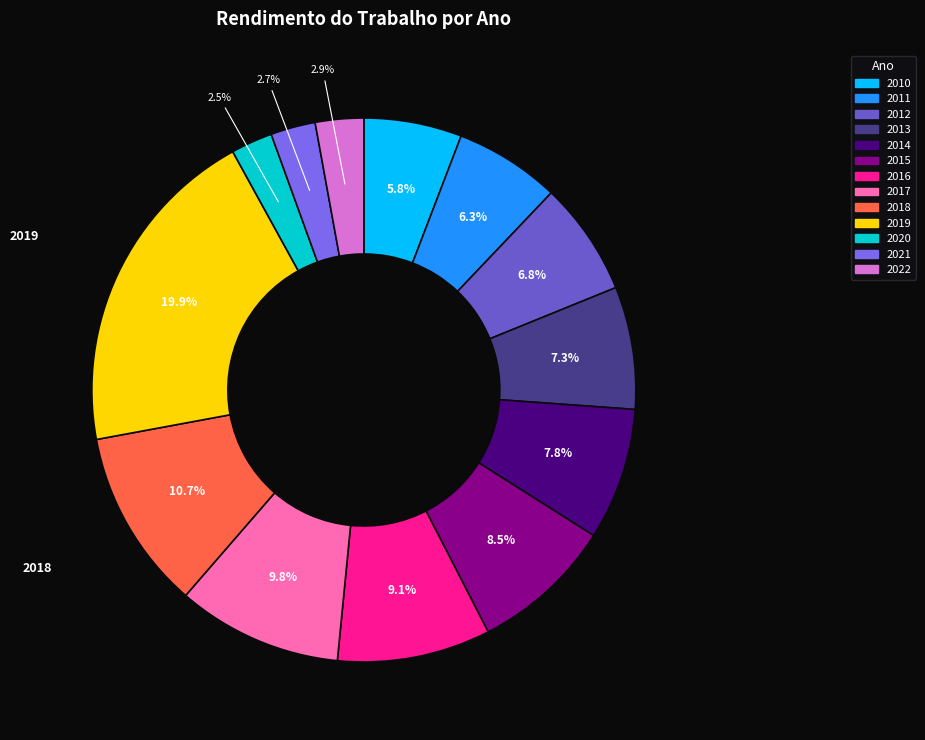

How many segments does this pie chart have?

13